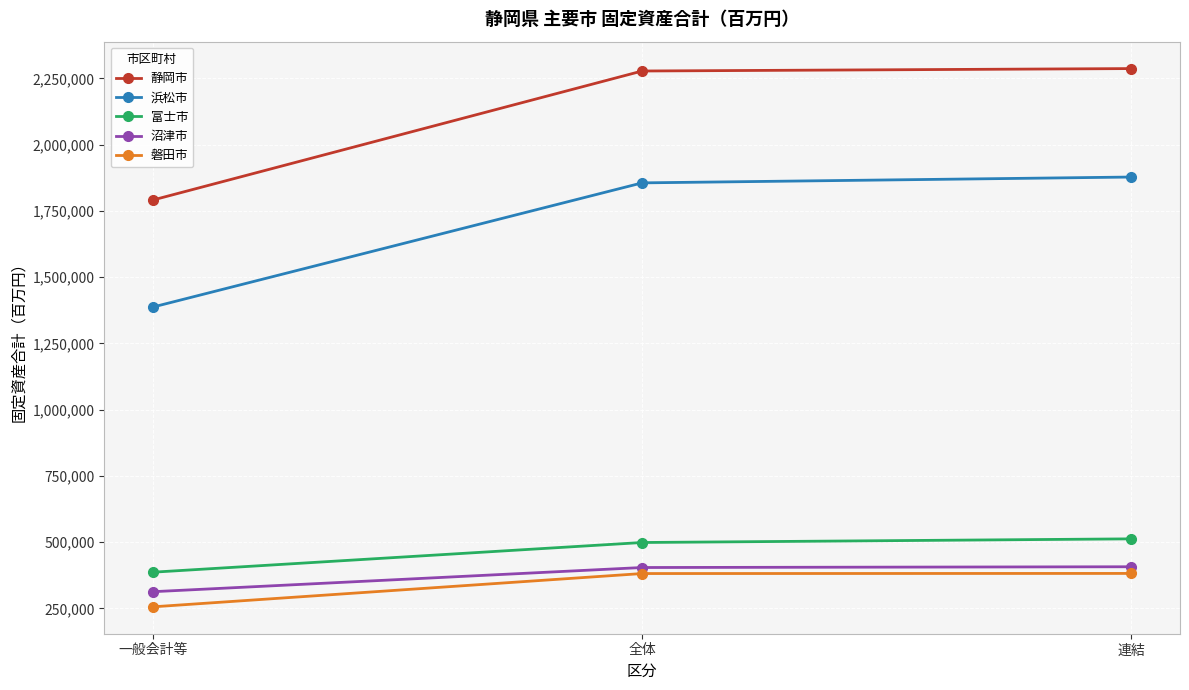

What is the label of the 2nd point from the right?

全体